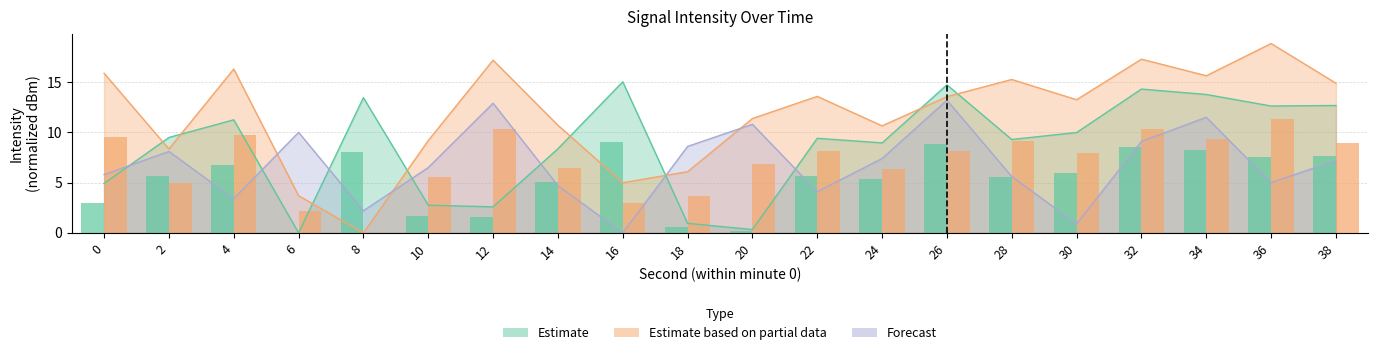

What are all the series names shown in the legend?

Estimate, Estimate based on partial data, Forecast